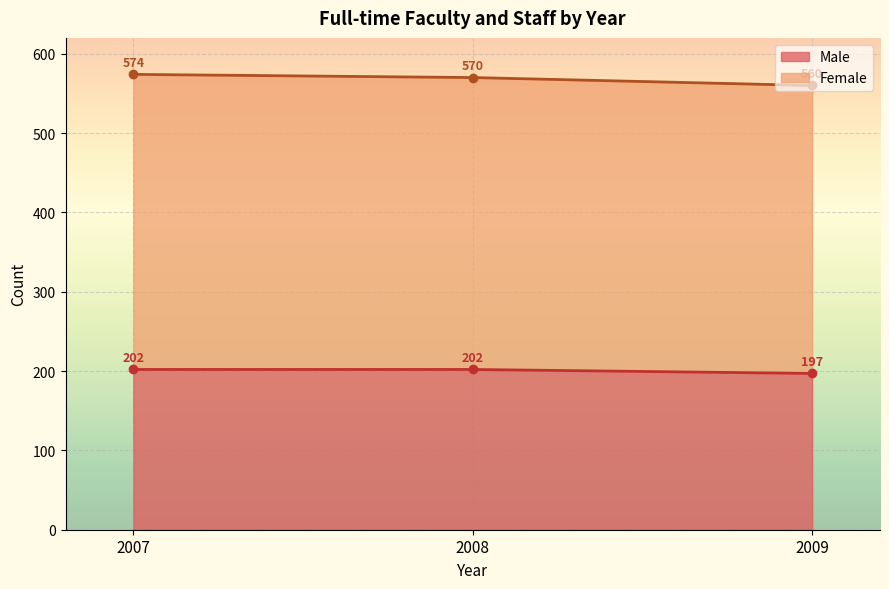

The value of Male at 2007 is 361. True or false?

False